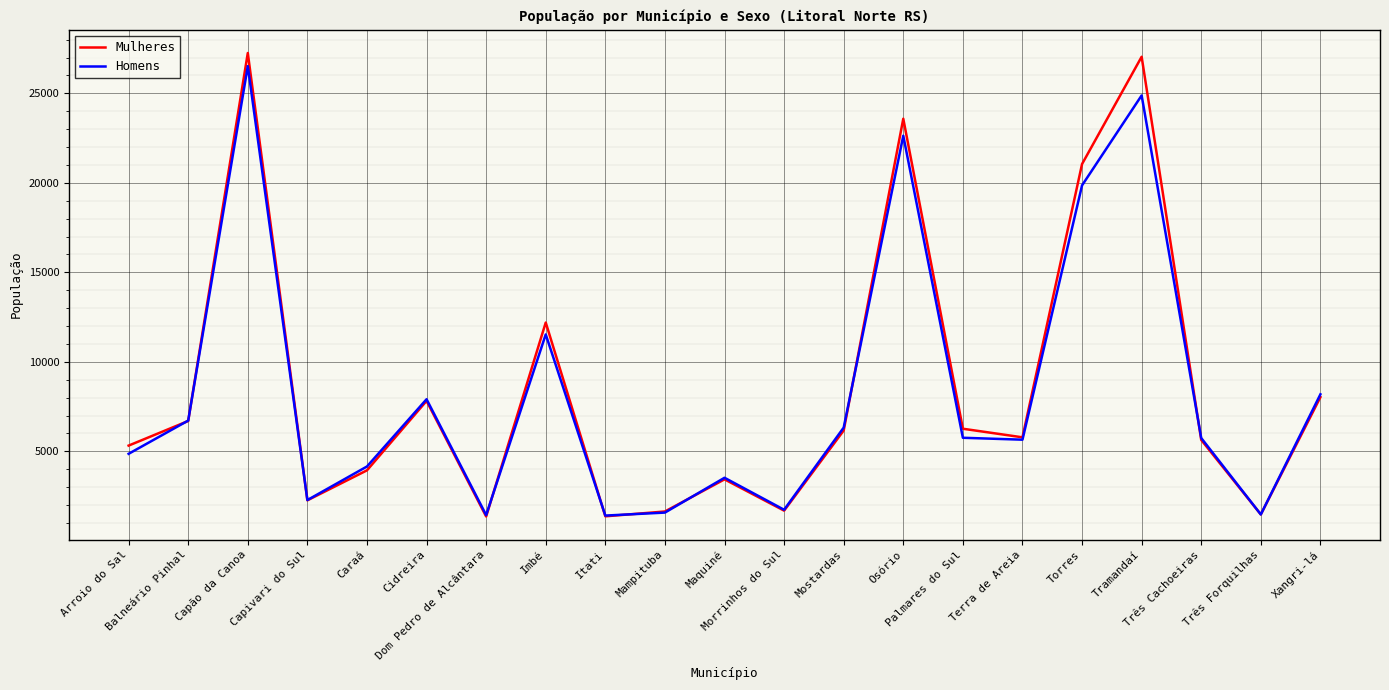

Where does the Mulheres series first go above 5784?

Balneário Pinhal